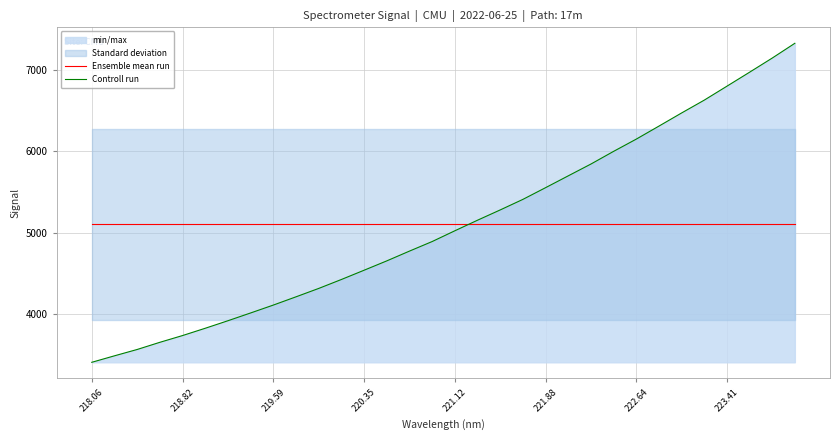

At which label is Ensemble mean run closest to 5104?

218.06